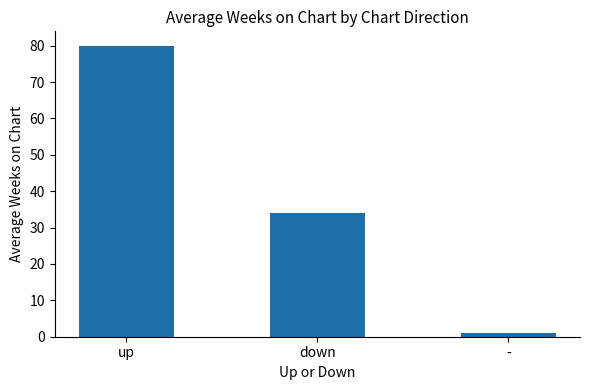

What is the value of the 2nd bar from the left?

34.1